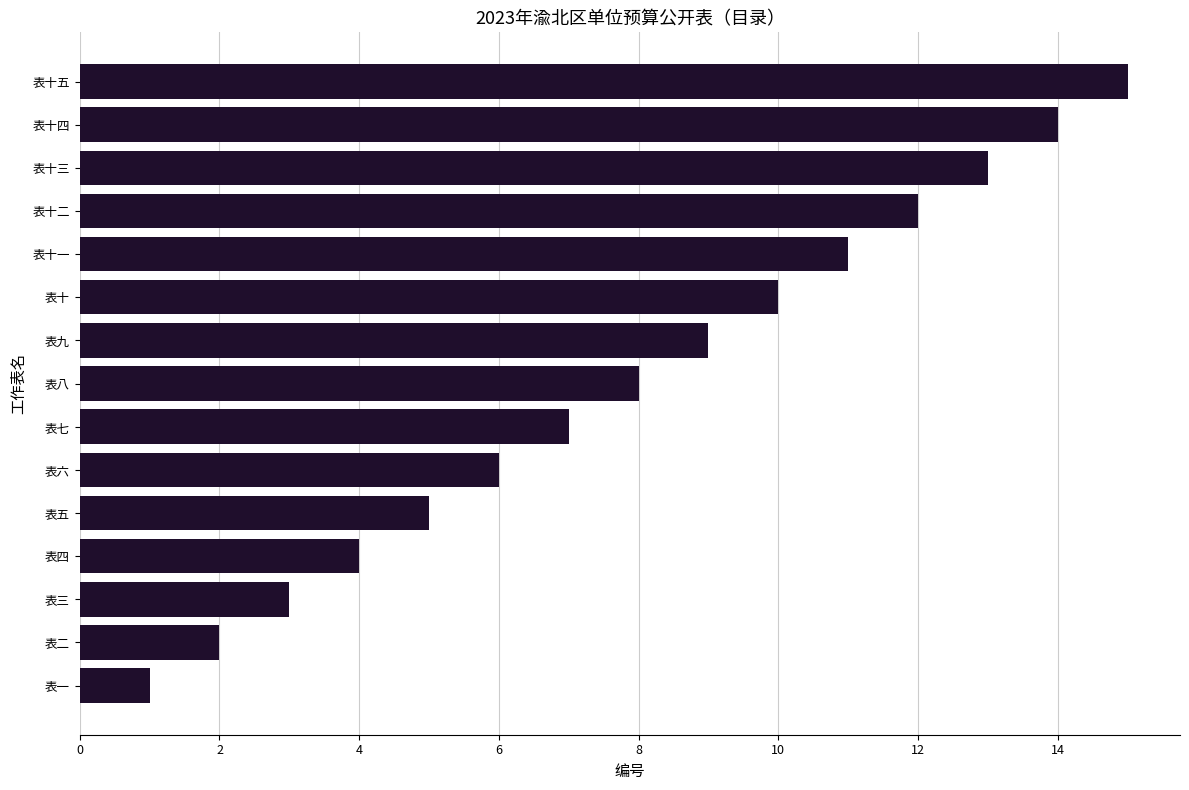

Are the bars grouped side by side (vs. stacked)?

No